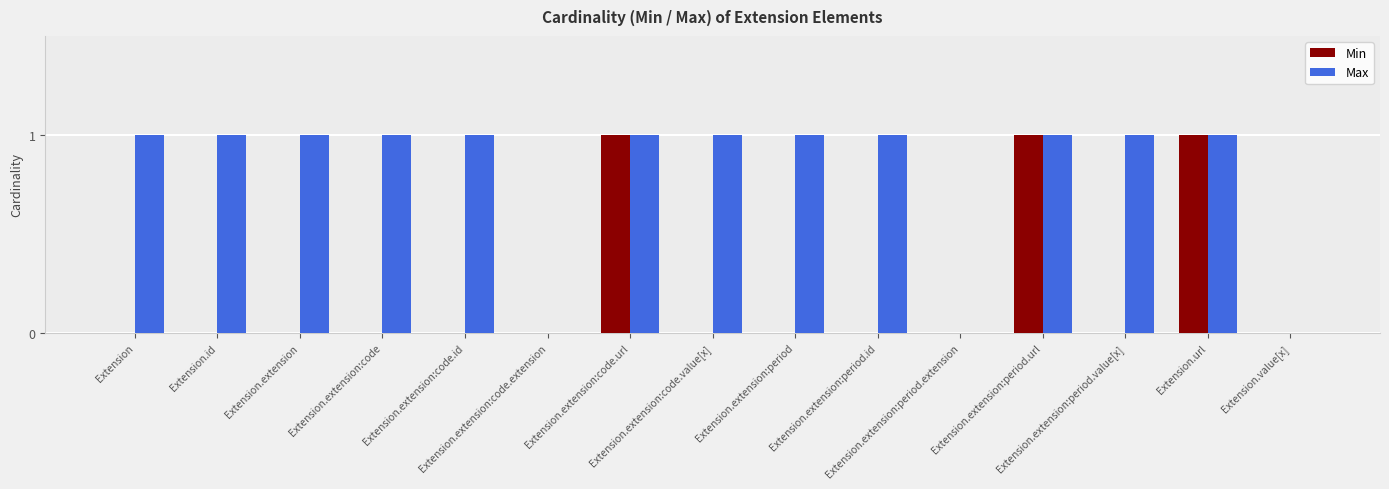

Reading left to right, extract all data points from this chart.

Min: 0	0	0	0	0	0	1	0	0	0	0	1	0	1	0
Max: 1	1	1	1	1	0	1	1	1	1	0	1	1	1	0